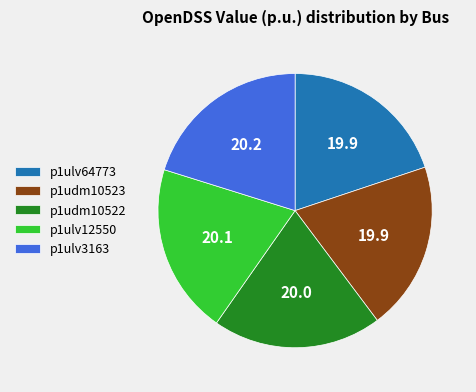

Is p1ulv3163 the majority of the pie?

No